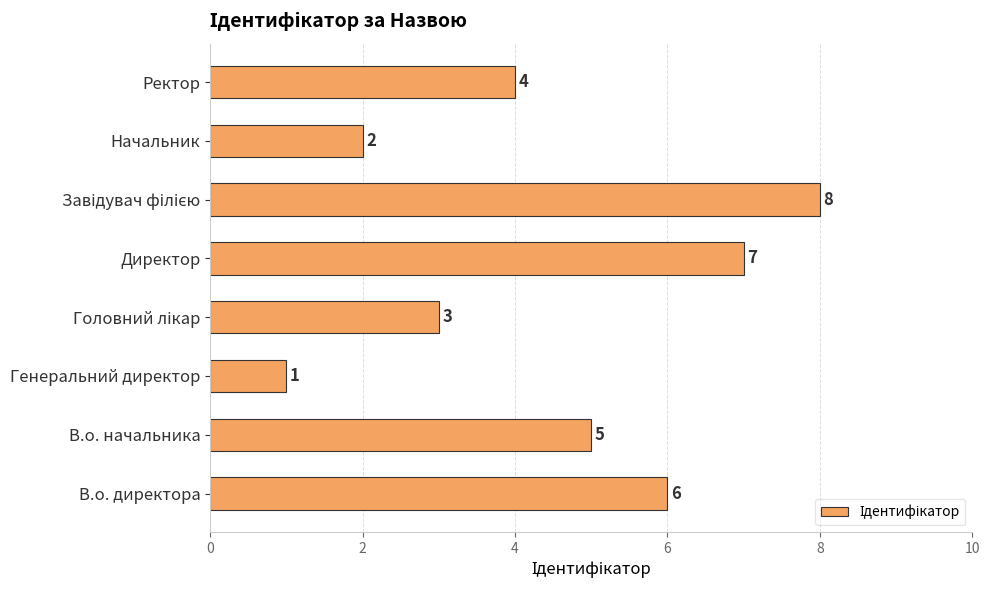

How many bars are there in total?

8